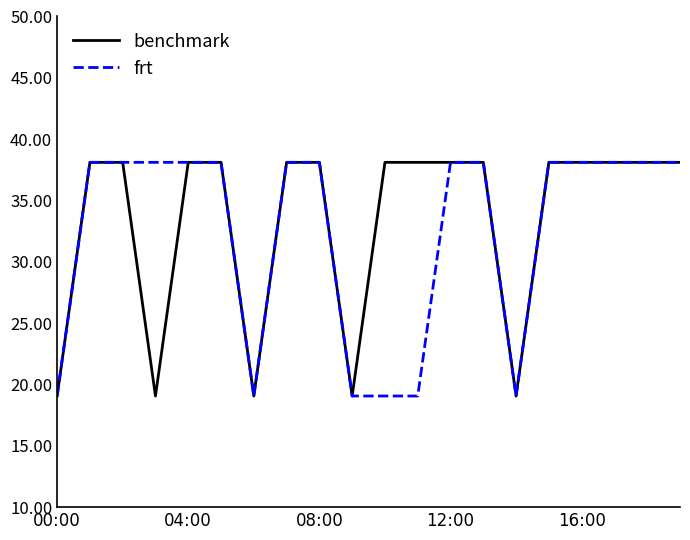

Which series has the largest total across all categories?

benchmark